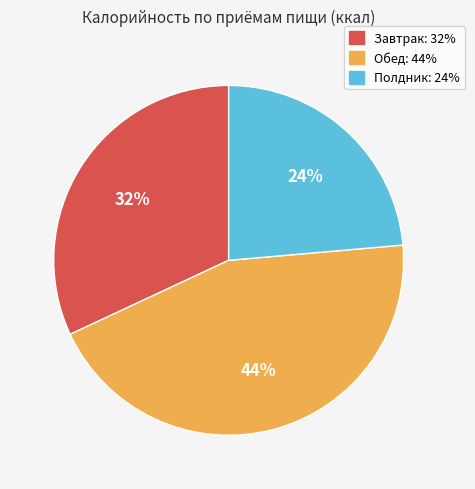

To the nearest percent, what is the difference between the Завтрак and Обед slice percentages?

12%